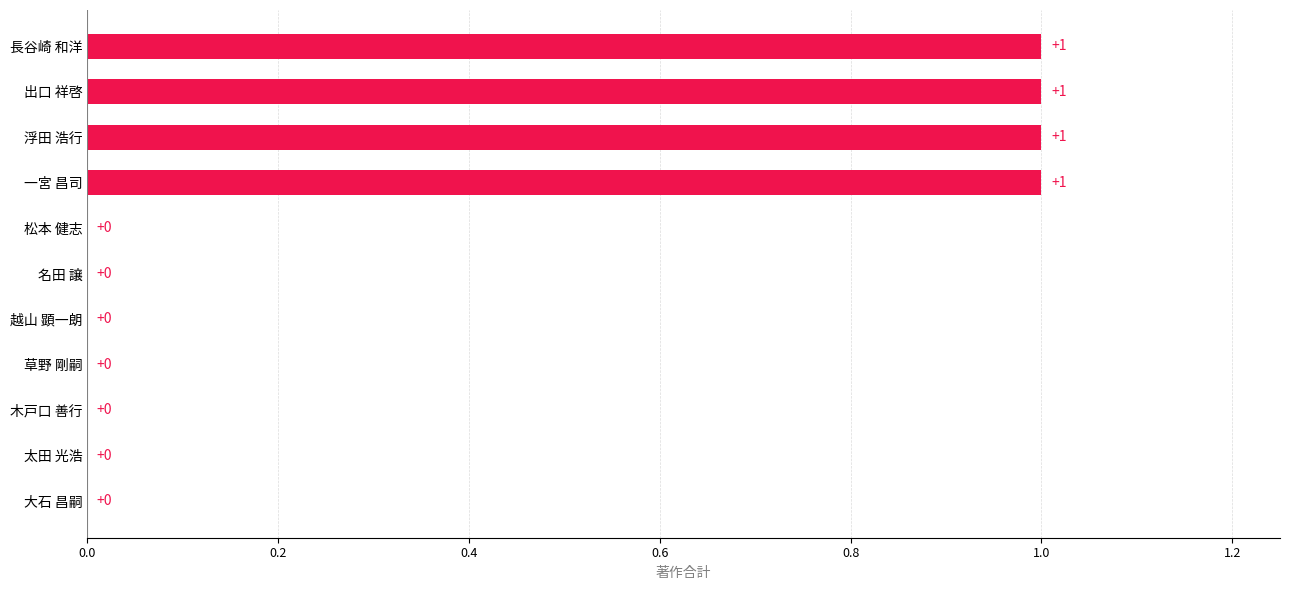

Reading bottom to top, what are all the values shown in this chart?

大石 昌嗣=0	太田 光浩=0	木戸口 善行=0	草野 剛嗣=0	越山 顕一朗=0	名田 譲=0	松本 健志=0	一宮 昌司=1	浮田 浩行=1	出口 祥啓=1	長谷崎 和洋=1